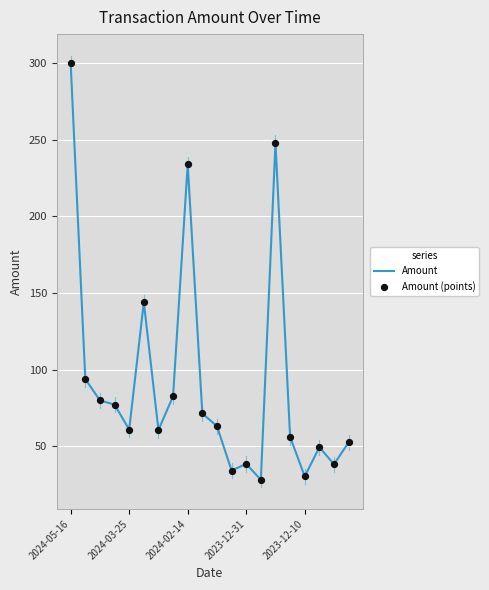

What is the difference between the maximum and minimum values?

272.0